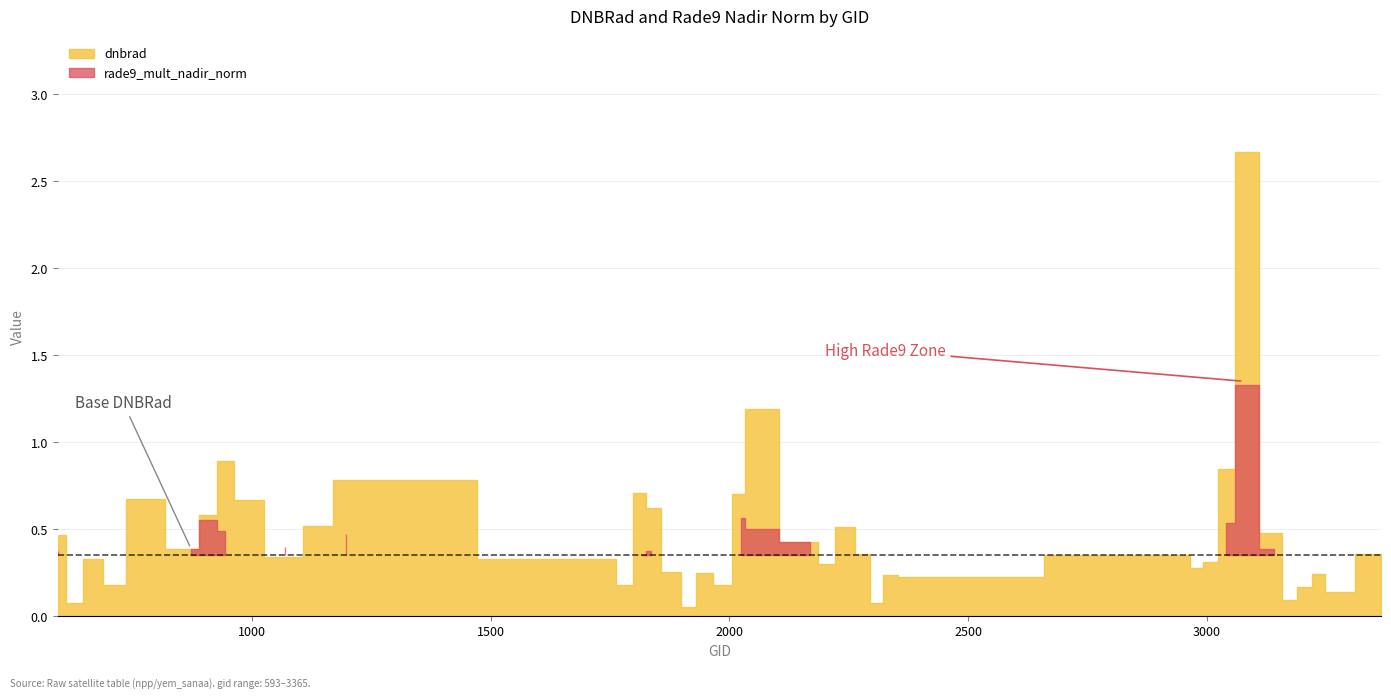

Count the number of categories in the chart.

40